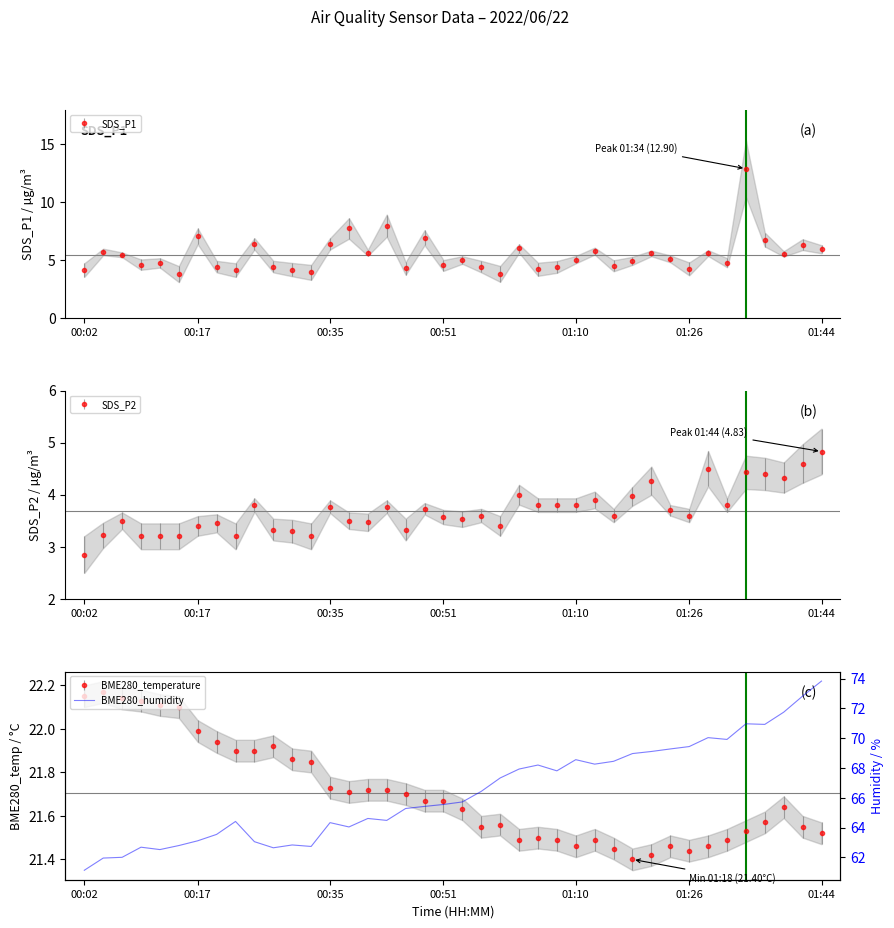

Is it true that the value at 01:10 is 86.8?

False